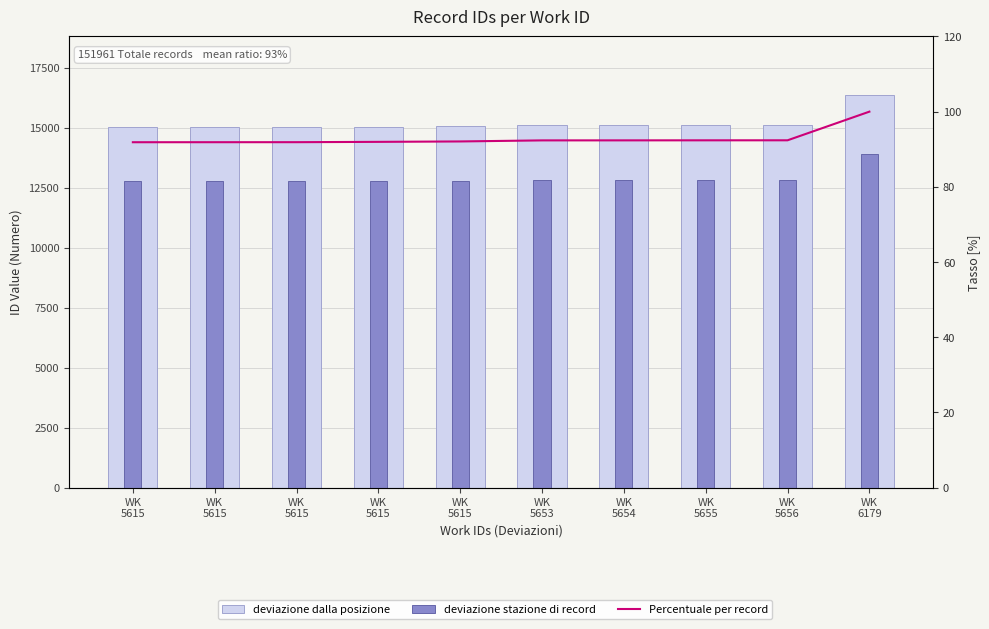

Between WK
5615 and WK
5656, which series saw the biggest shift?

deviazione dalla posizione